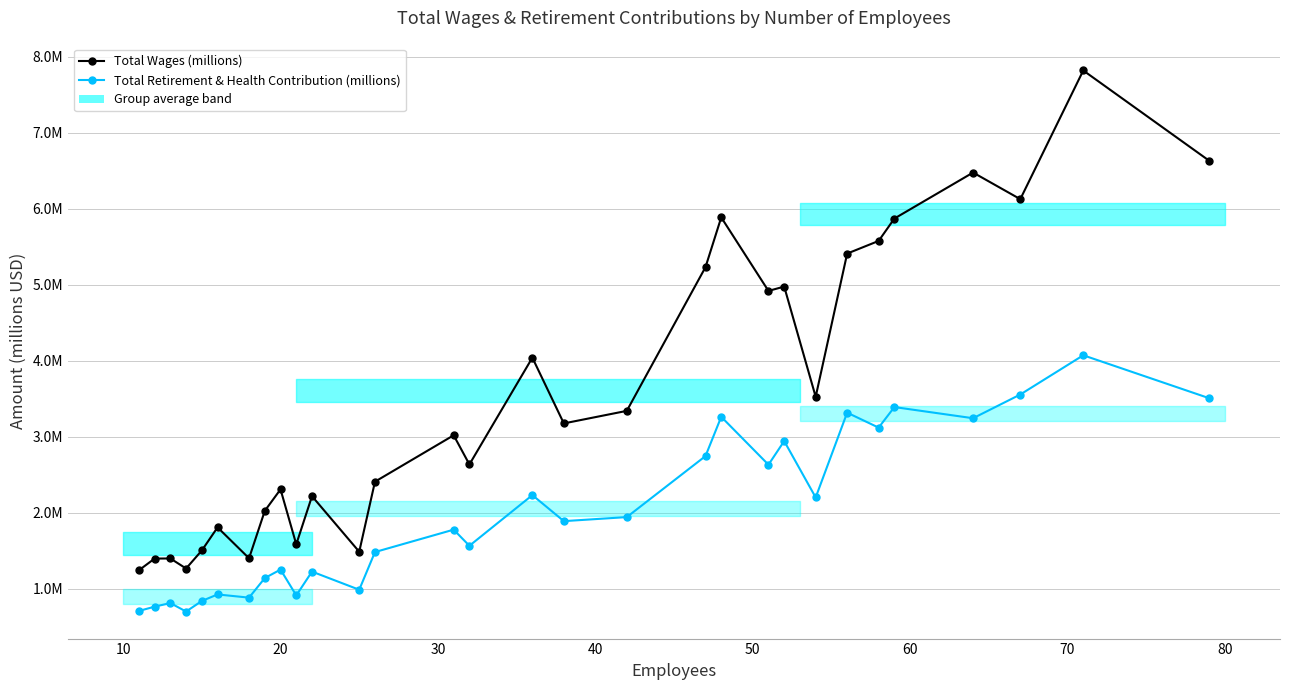

What is the greatest value displayed?

7.8